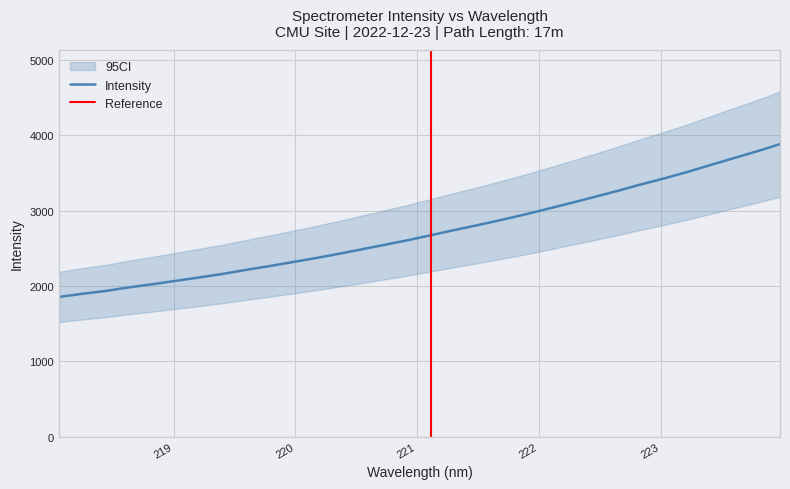

What is the label of the 29th point from the left?

223.408